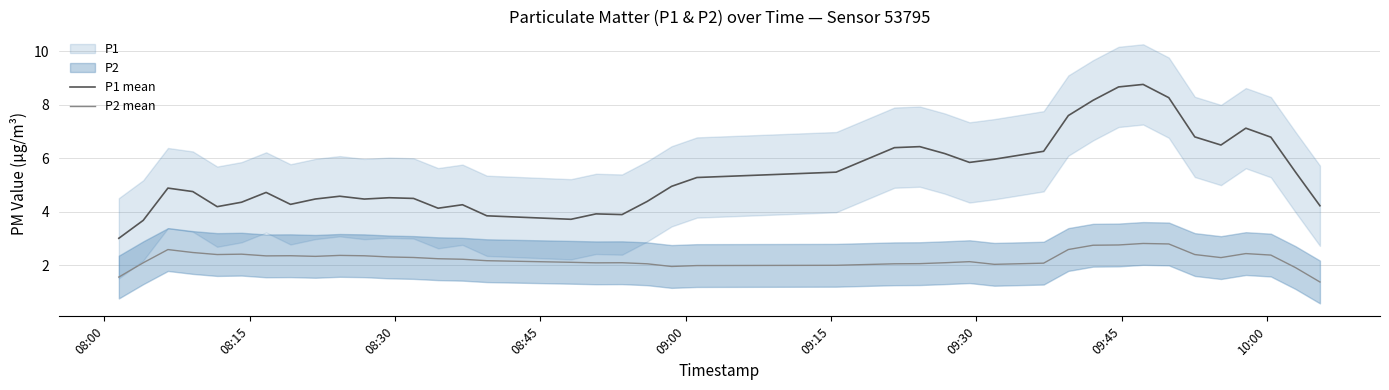

What is the minimum value shown in the chart?

1.4